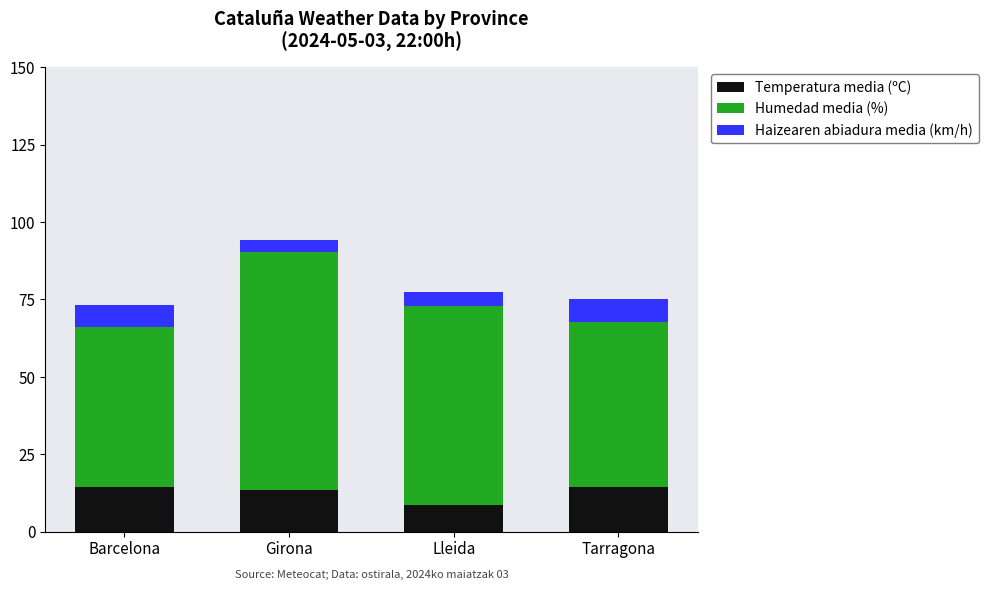

What is the average value of the Temperatura media (ºC) series?

12.6